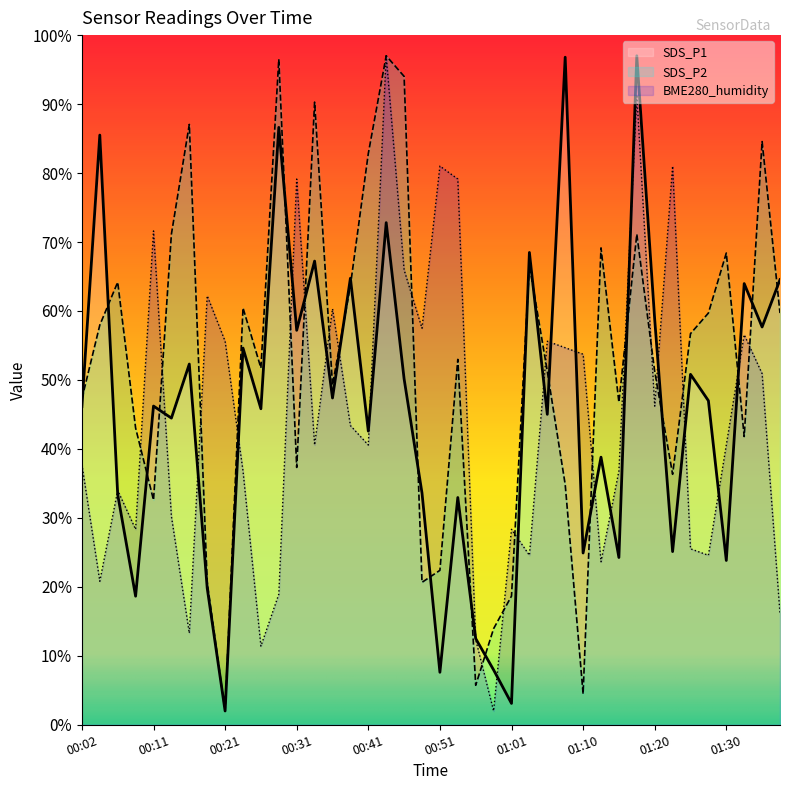

What is the difference between the maximum and minimum values in the BME280_humidity series?

95.0